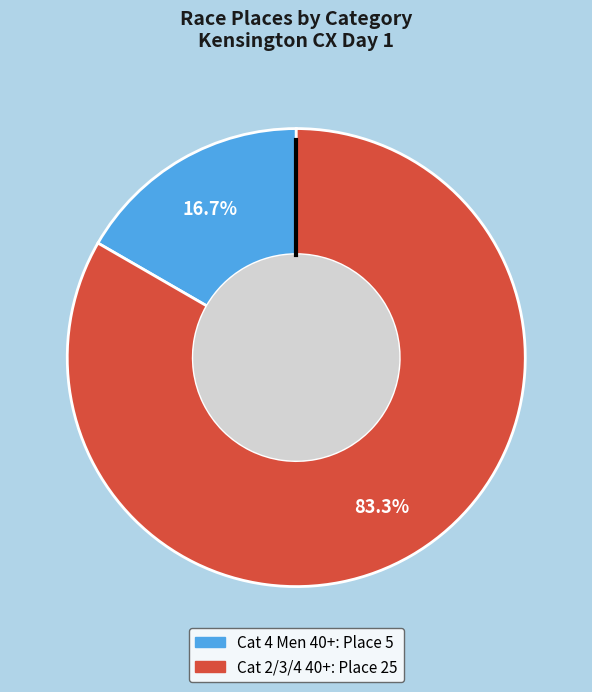

What is the smallest slice in the pie chart?

Cat 4 Men 40+